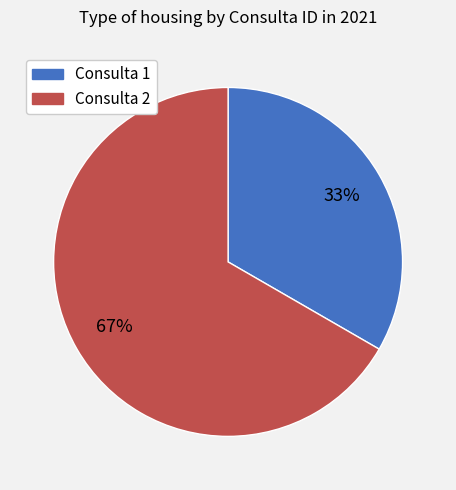

To the nearest percent, what is the average slice percentage?

50%